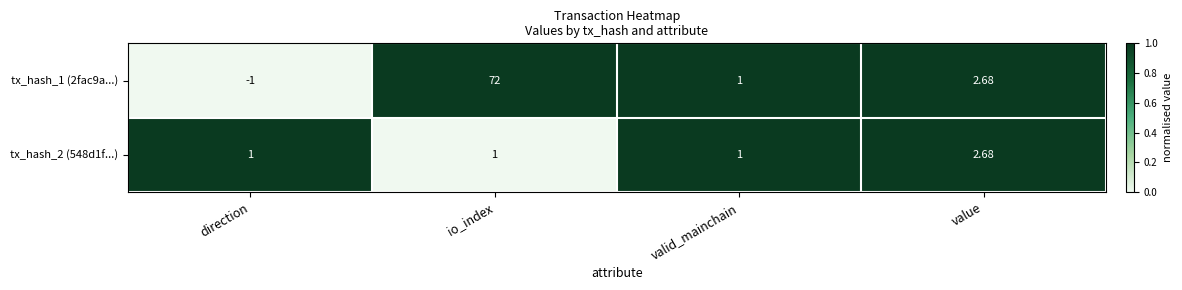

At which category is the sum across all series the highest?

io_index